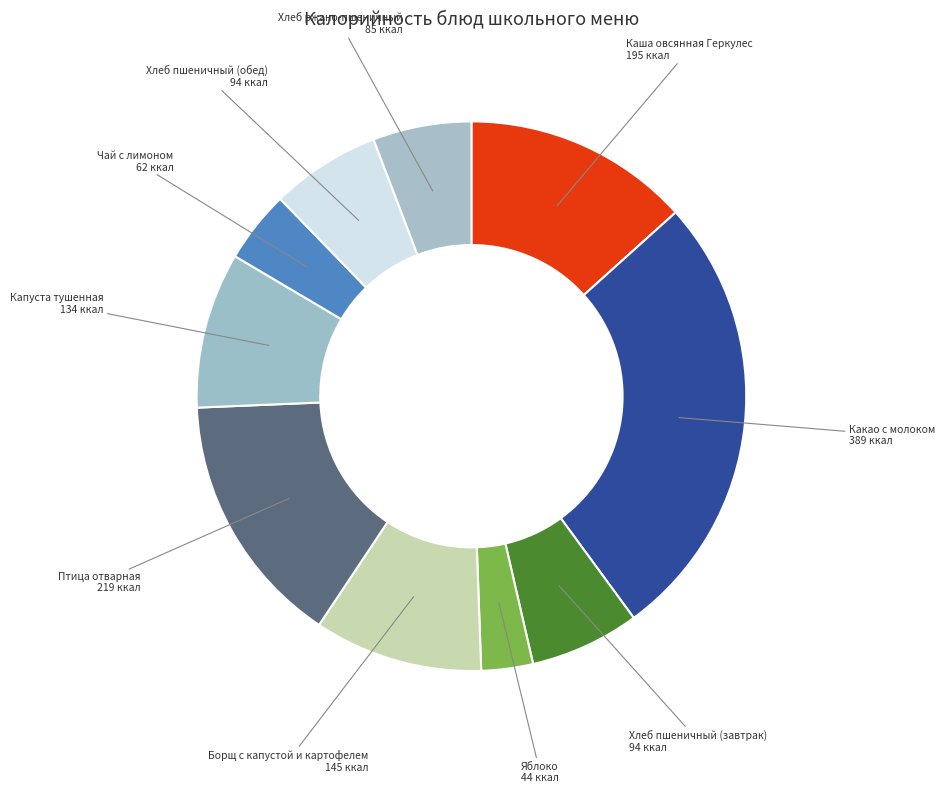

How many slices are in this pie chart?

10